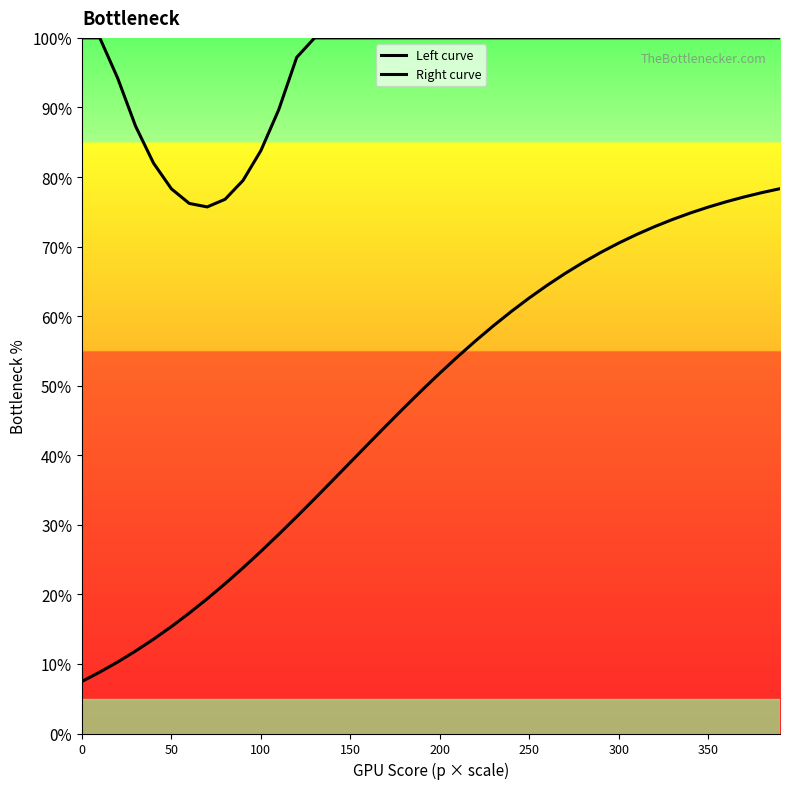

Does the chart display data point markers on the line(s)?

No